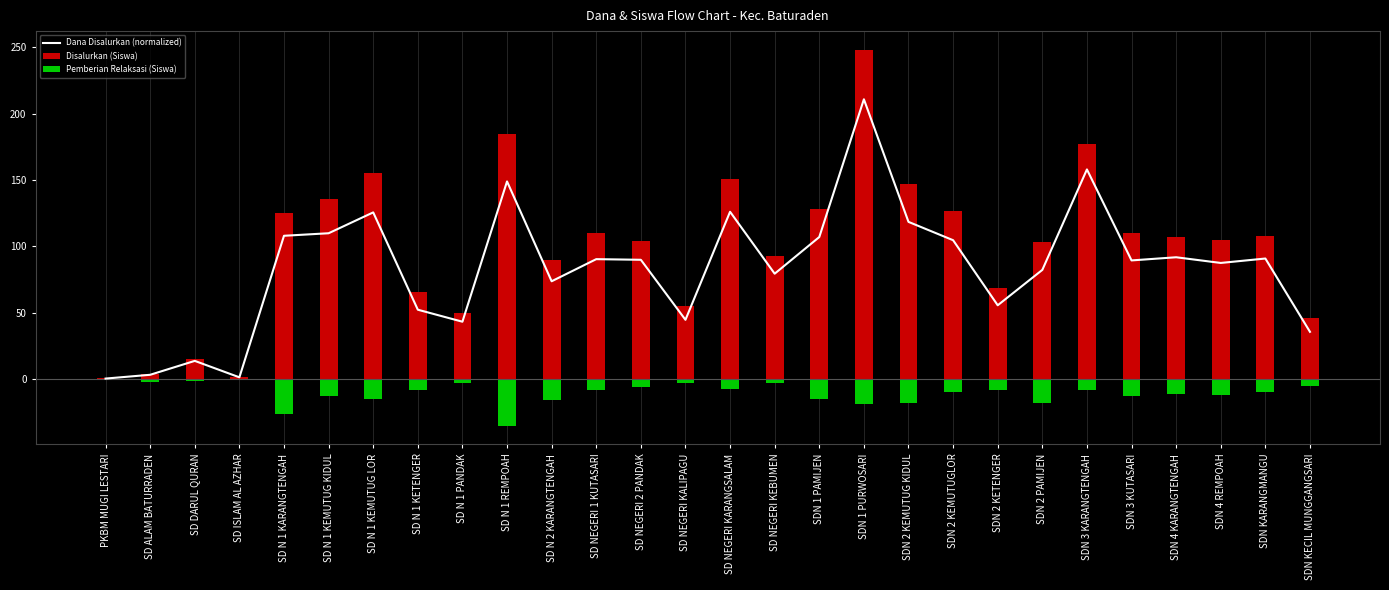

At which label does Dana Disalurkan (normalized) first exceed 89?

SD N 1 KARANGTENGAH